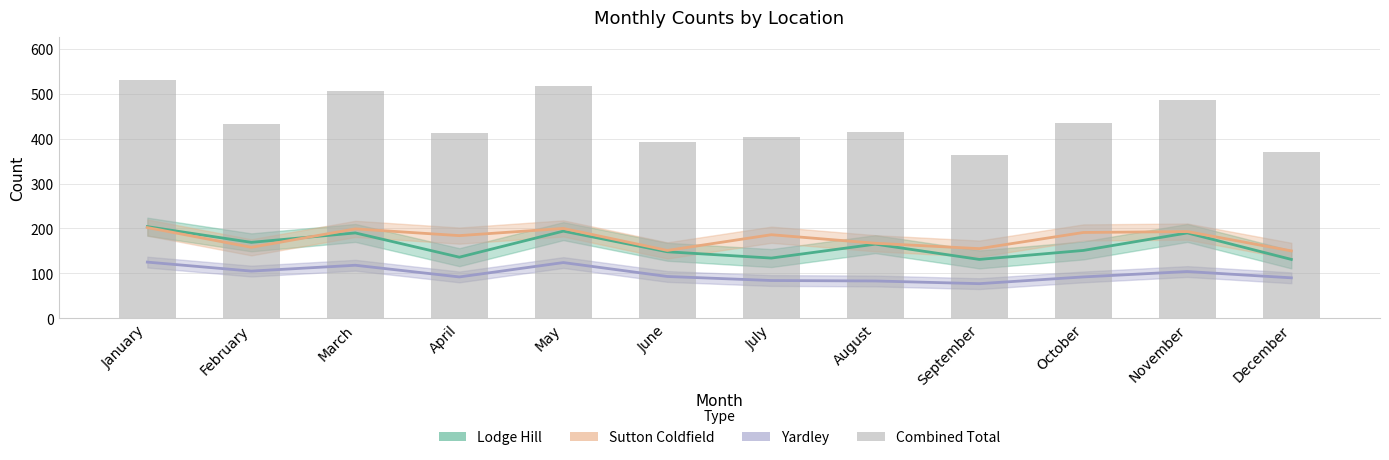

How many groups of bars are there?

12